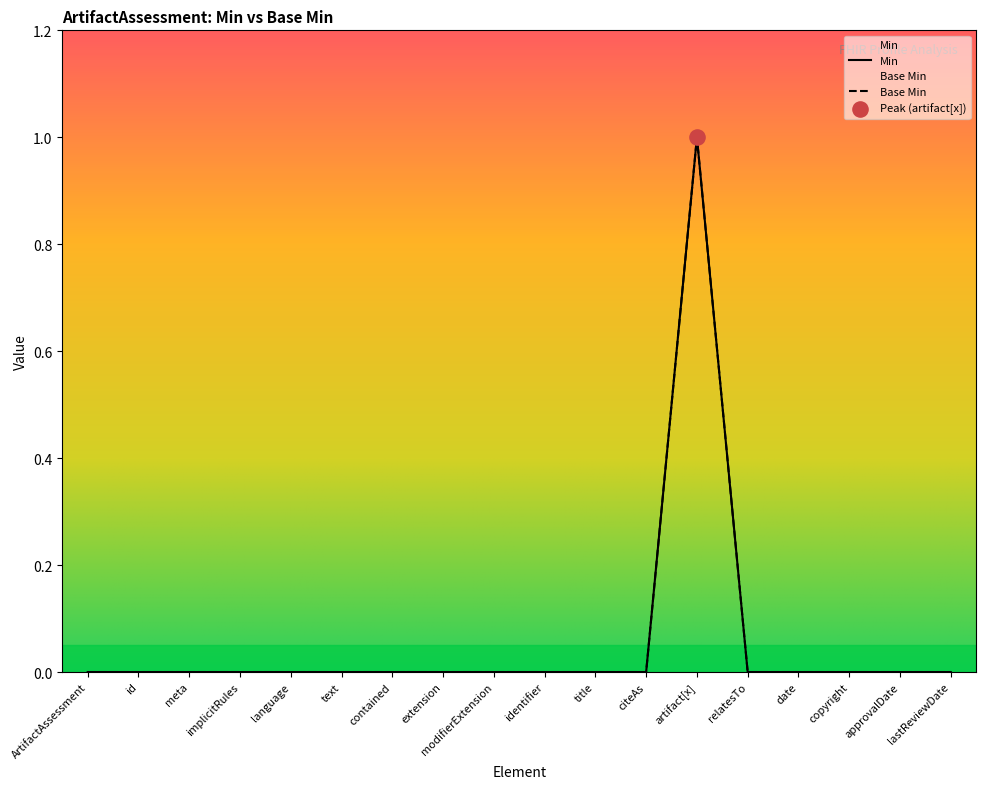

Which series has the largest Y range (max minus min)?

Min